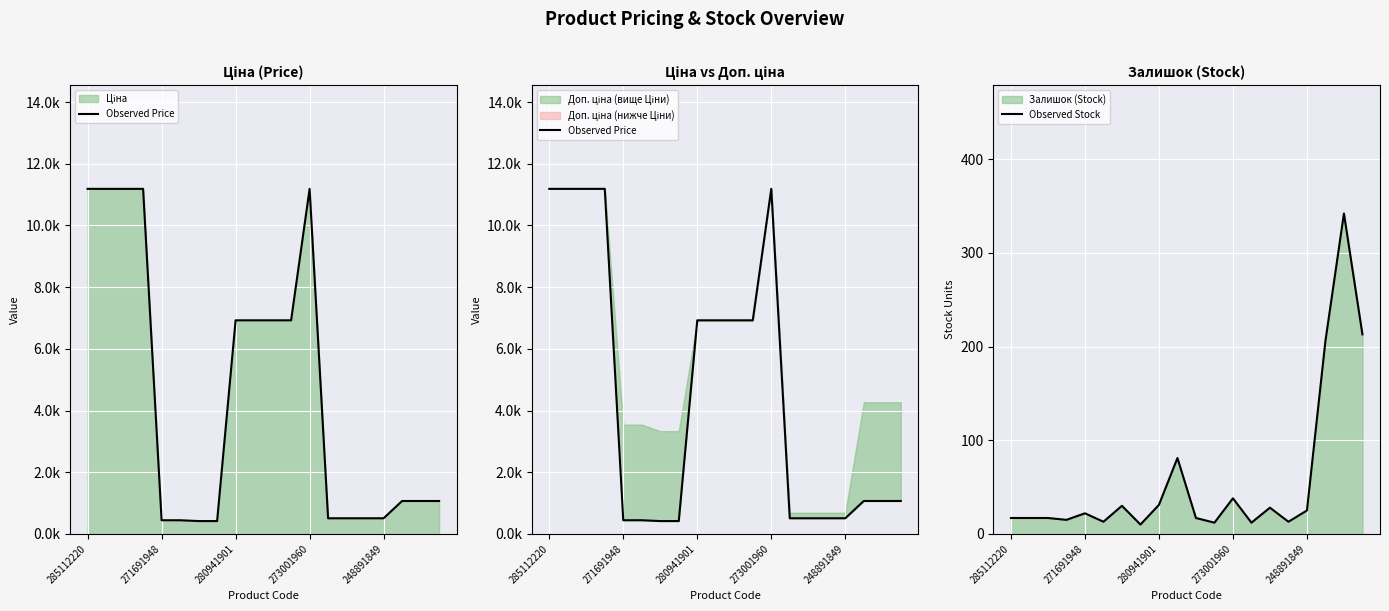

How many data points in Observed Price are less than 1067?

8